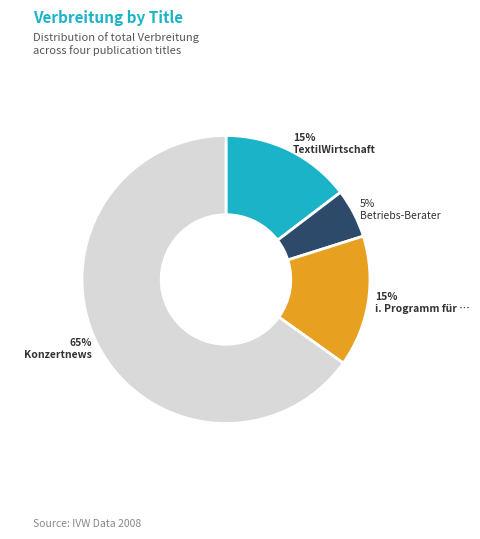

To the nearest percent, what is the difference between the largest and smallest slice percentages?

60%